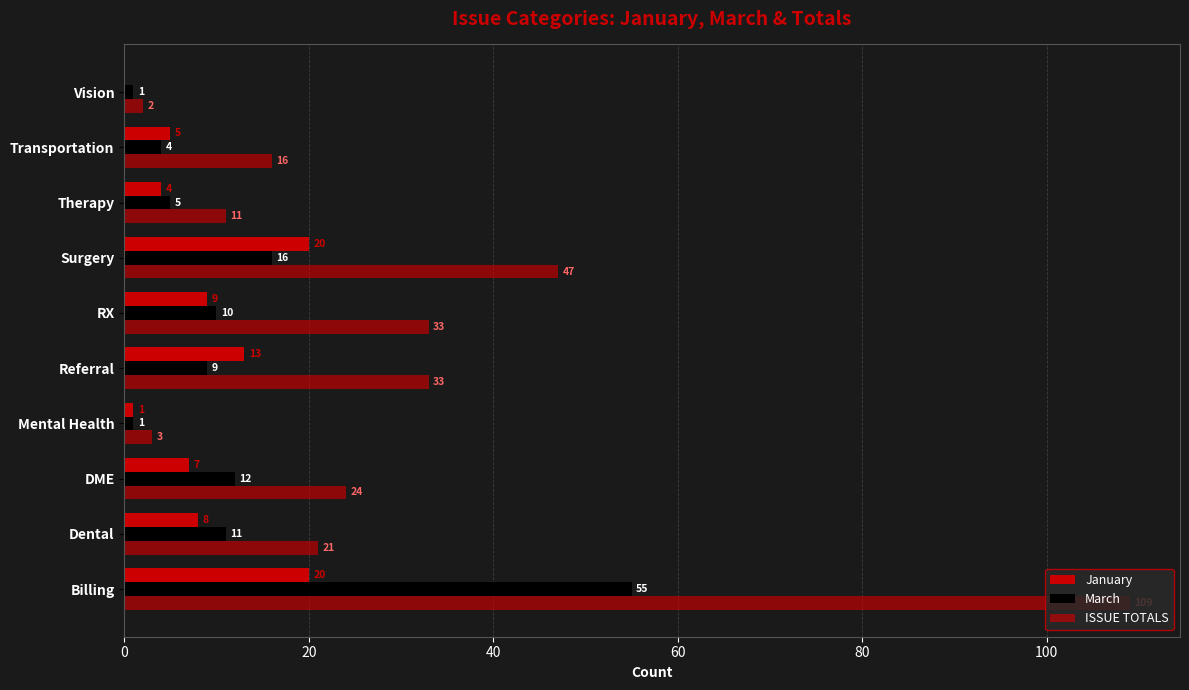

Count the number of categories in the chart.

10